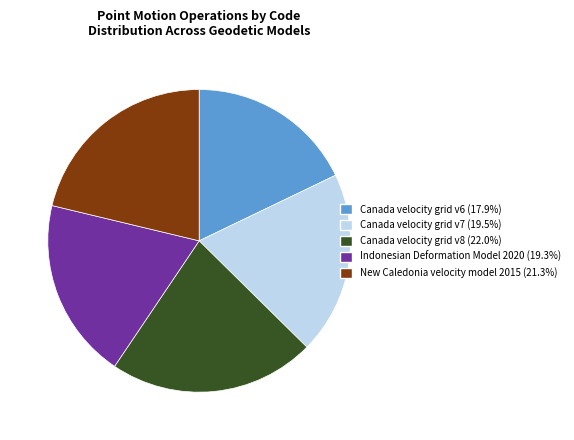

The Canada velocity grid v6 slice represents 18% of the pie. True or false?

True